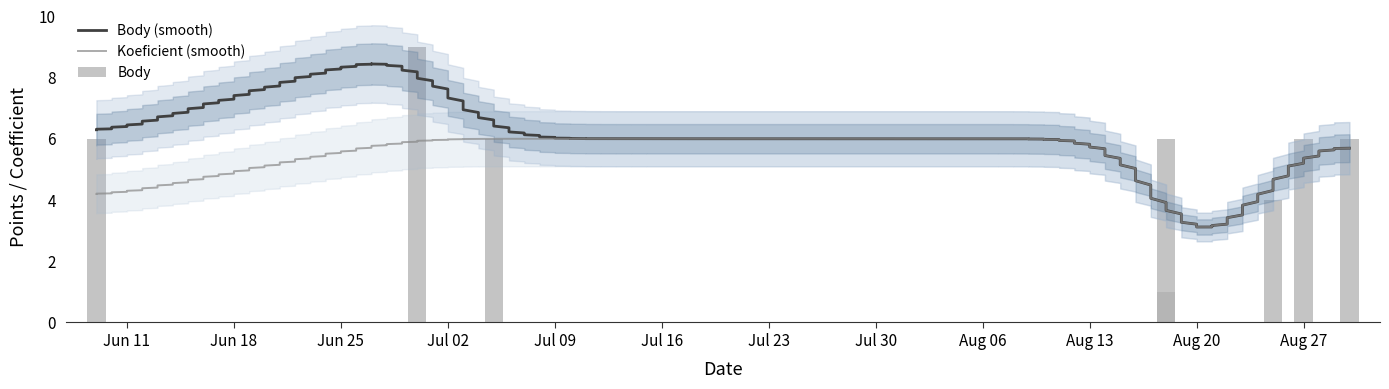

What is the greatest value displayed?

9